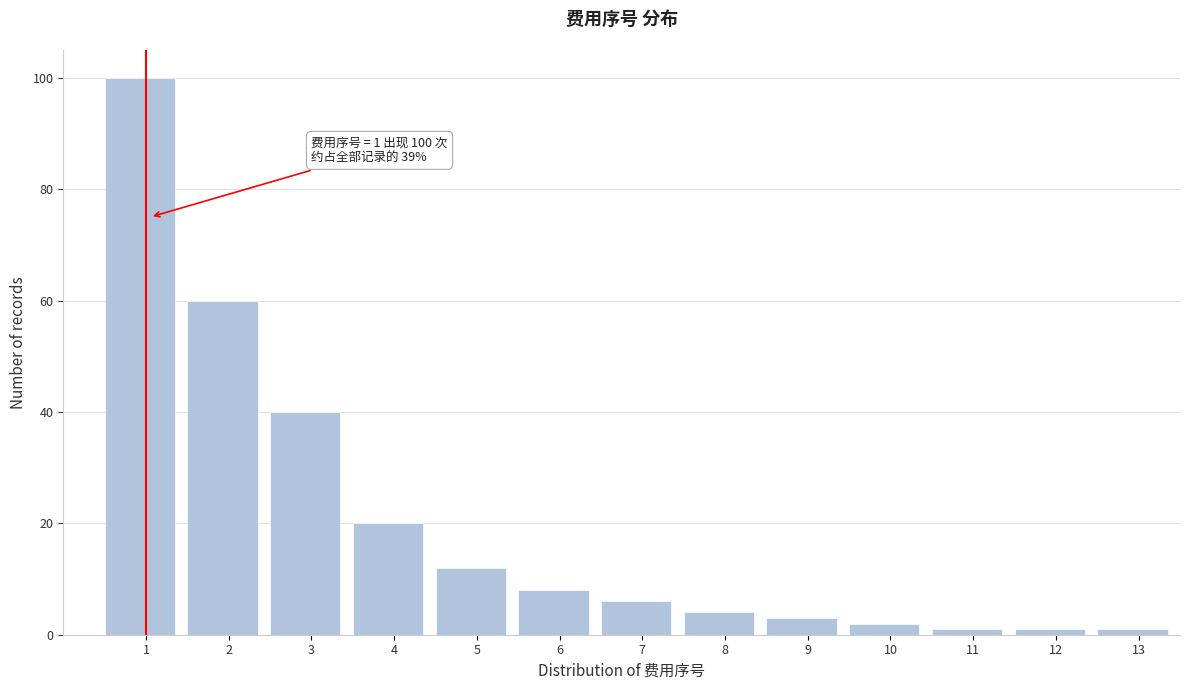

Reading left to right, transcribe all the data shown in this chart.

100	60	40	20	12	8	6	4	3	2	1	1	1